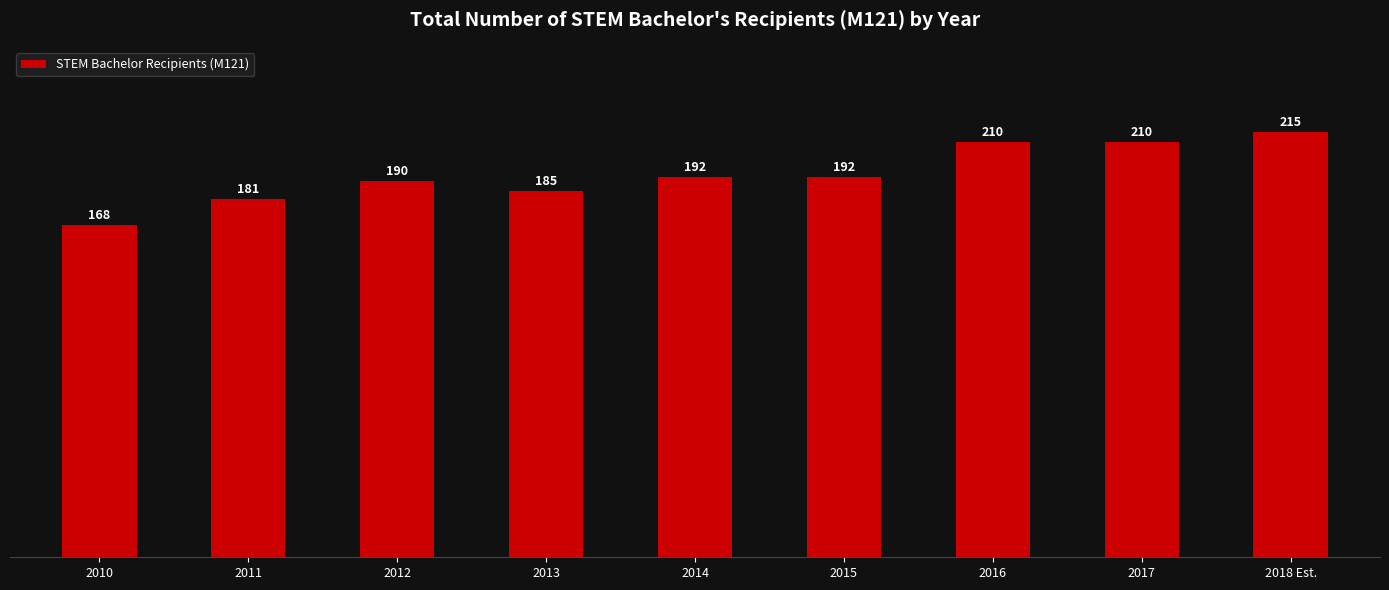

At which label is the value closest to 191?

2012